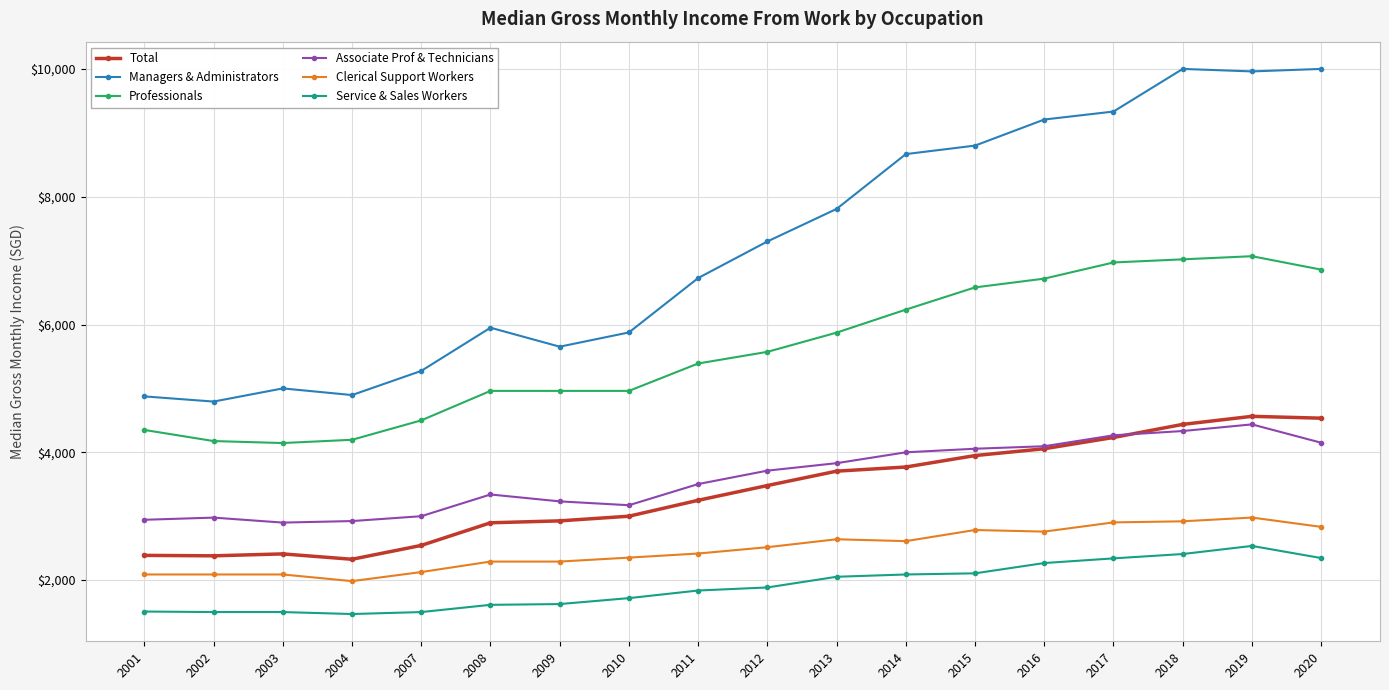

How many distinct data groups are displayed?

6